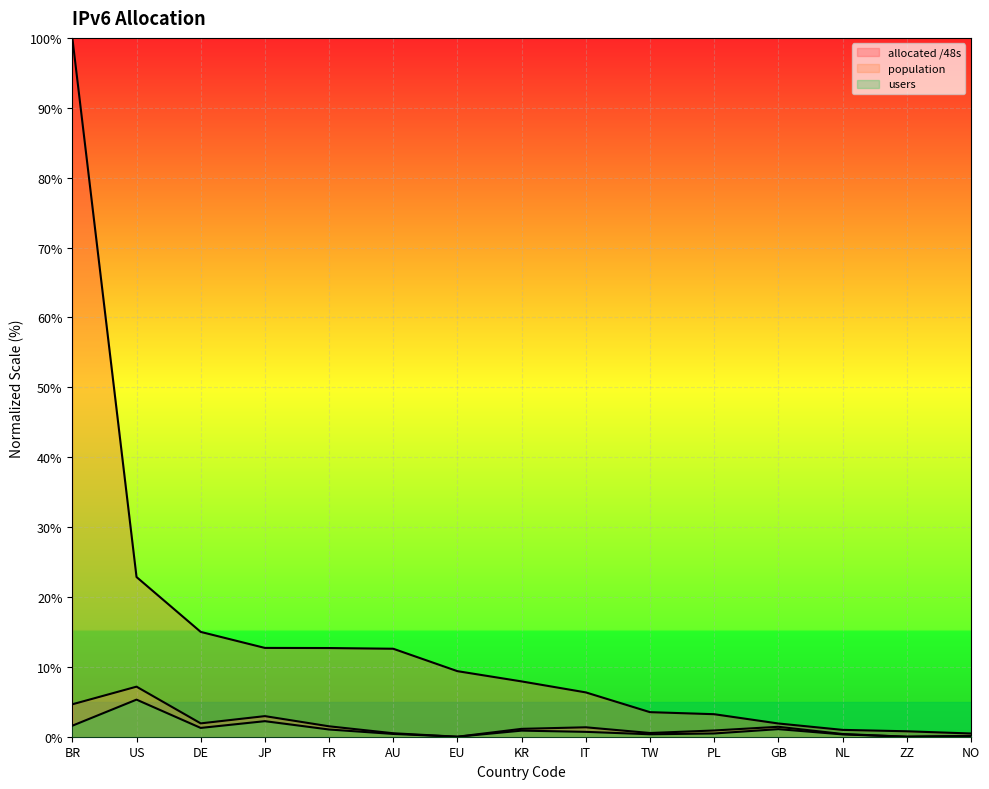

Which label corresponds to the smallest value in the chart?

EU